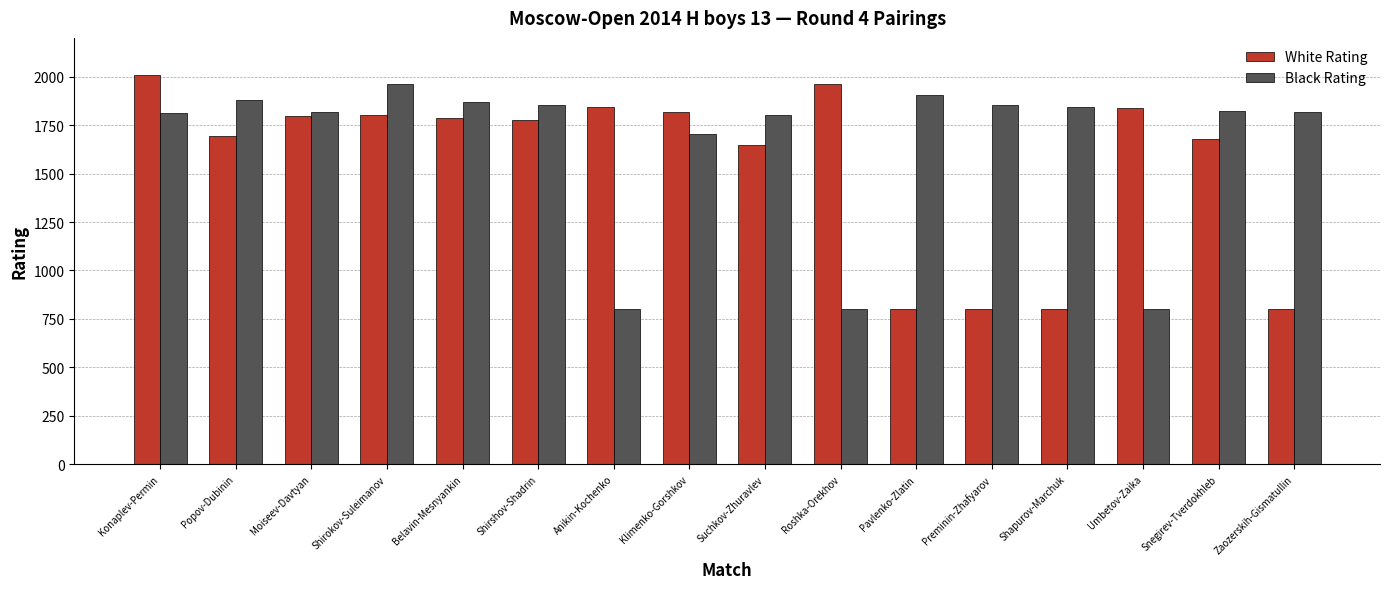

What is the difference between the maximum and minimum values in the White Rating series?

1208